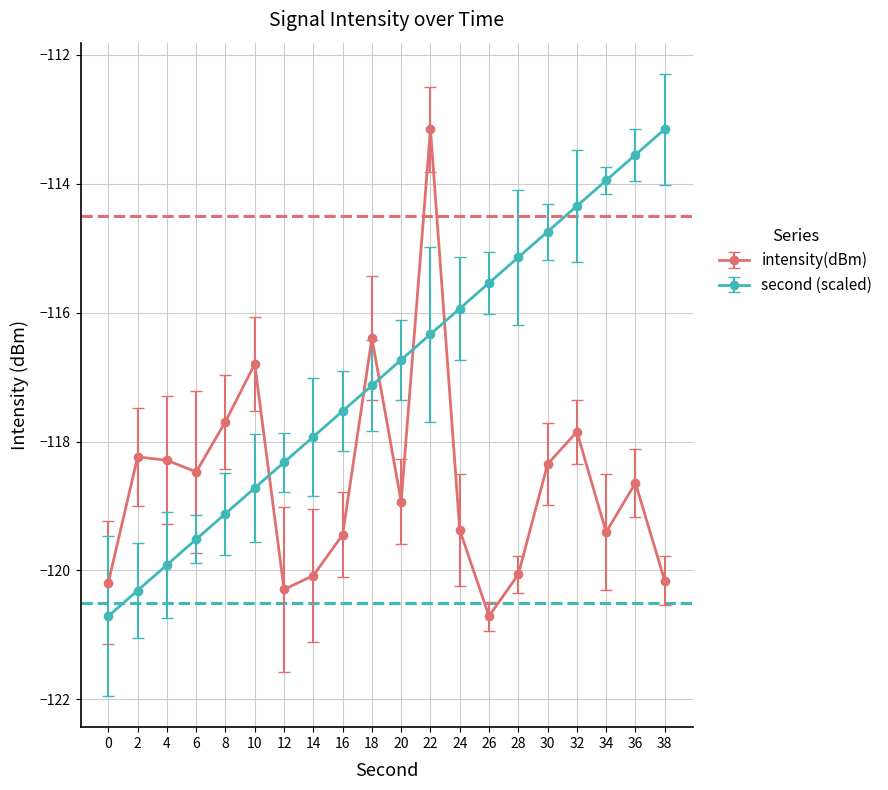

List the labels in order of second (scaled) value, largest first.

38, 36, 34, 32, 30, 28, 26, 24, 22, 20, 18, 16, 14, 12, 10, 8, 6, 4, 2, 0